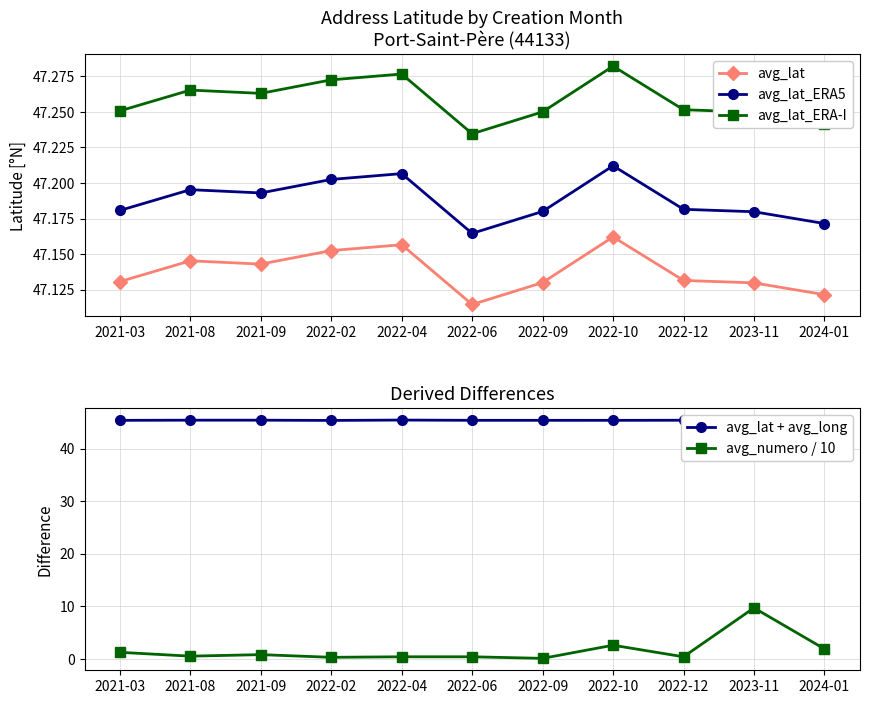

Count the number of categories in the chart.

11